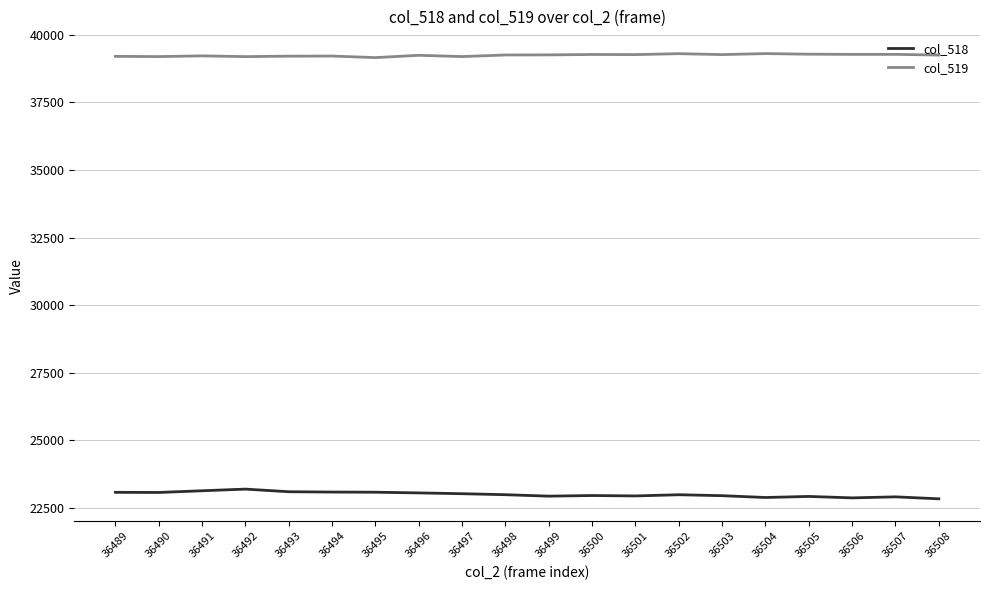

Is it true that col_518 equals 22958 at 36500?

True